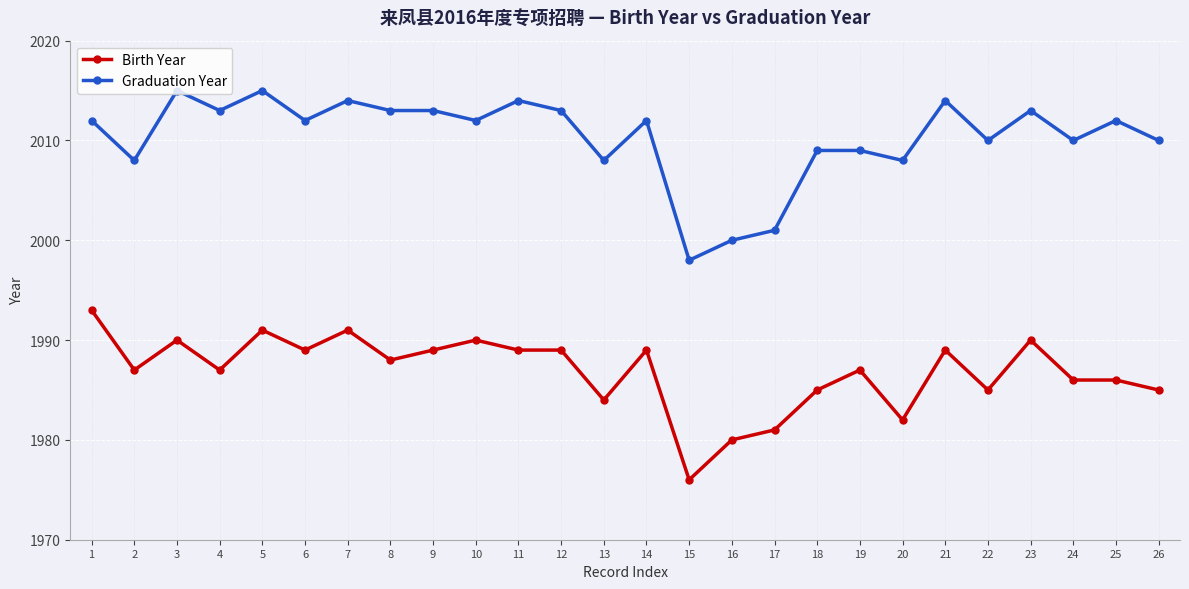

True or false: Birth Year and Graduation Year intersect in this chart.

False